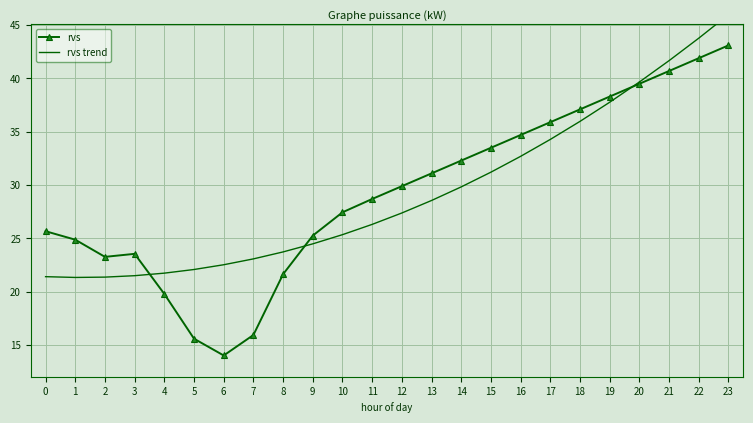

What is the value of the rvs trend point at the 14th from the left?

28.6